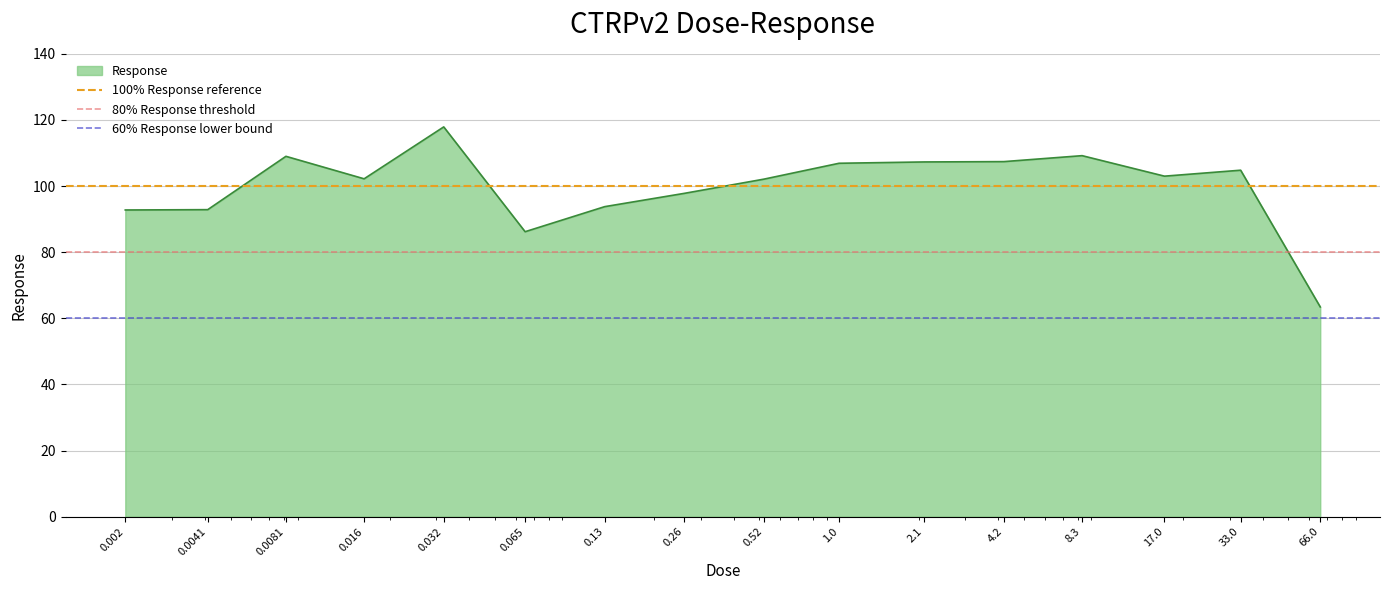

What is the average value of the 100% Response reference series?

100